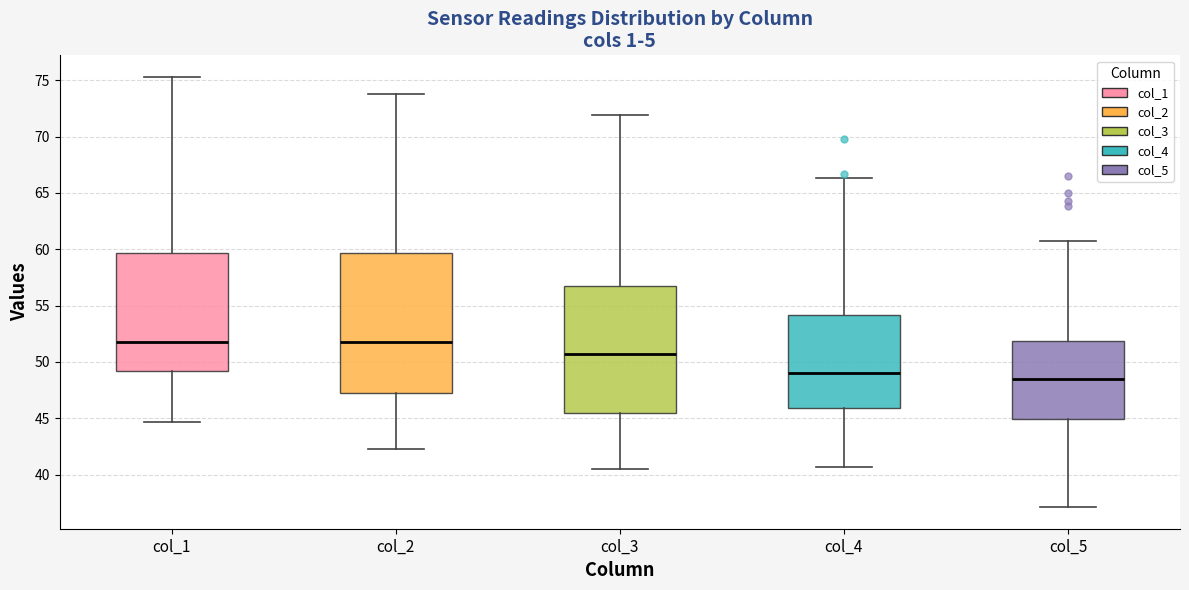

Reading left to right, transcribe this box plot: for each box, give where its median line is, the range the box spans, and where its two whiskers end, as read against the y-axis. The values are not printed on the chart, so give them approximately, as read against the axis.

col_1: median 52.0, box 49.0 to 59.5, whiskers 44.5 to 75.5
col_2: median 52.0, box 47.0 to 59.5, whiskers 42.5 to 74.0
col_3: median 50.5, box 45.5 to 56.5, whiskers 40.5 to 72.0
col_4: median 49.0, box 46.0 to 54.0, whiskers 40.5 to 66.5
col_5: median 48.5, box 45.0 to 52.0, whiskers 37.0 to 60.5